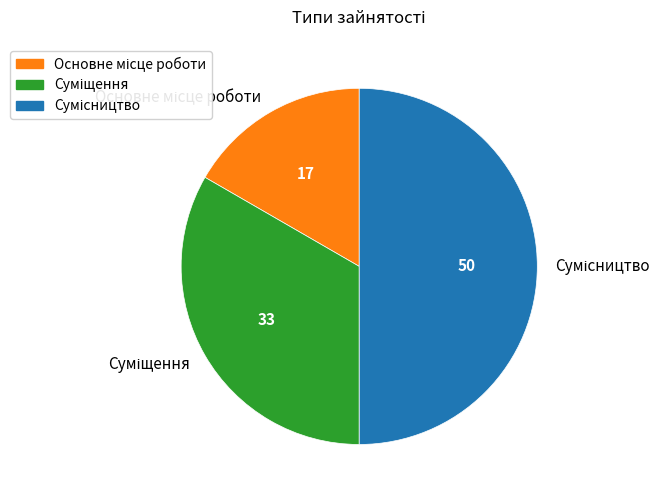

Count the number of slices in the pie.

3